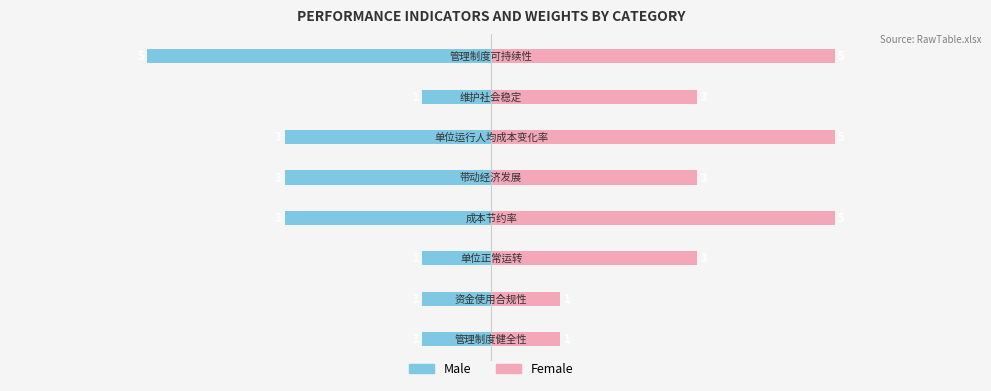

What is the approximate value of Female at 5?

5